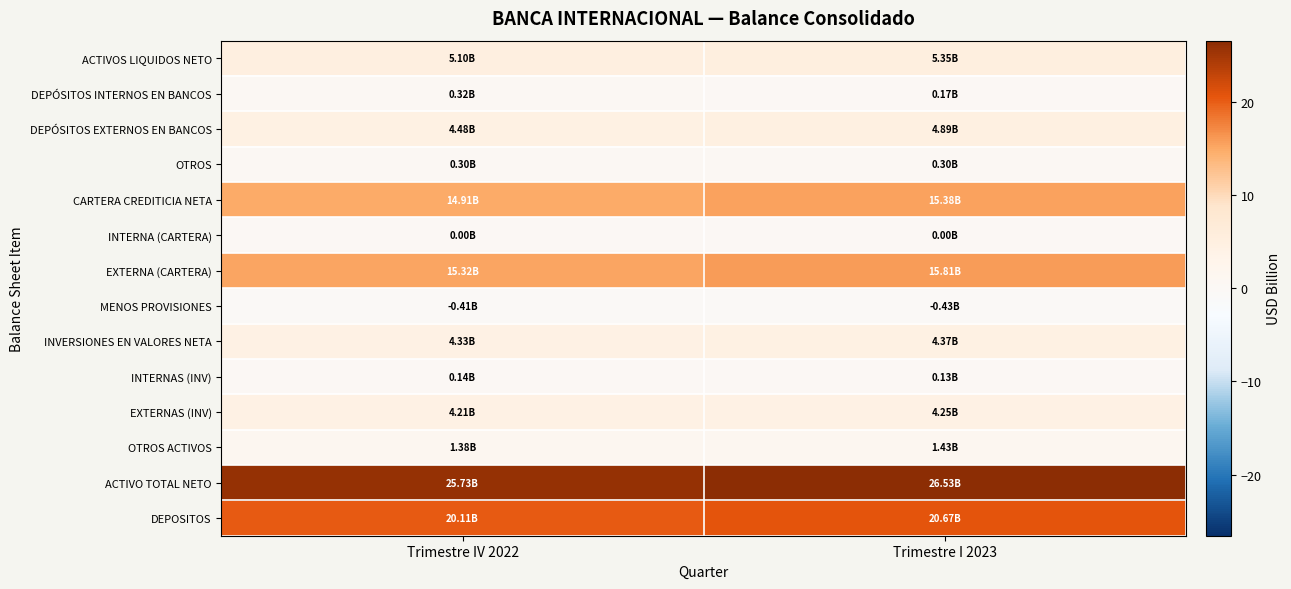

Which series has the largest range (max minus min)?

ACTIVO TOTAL NETO